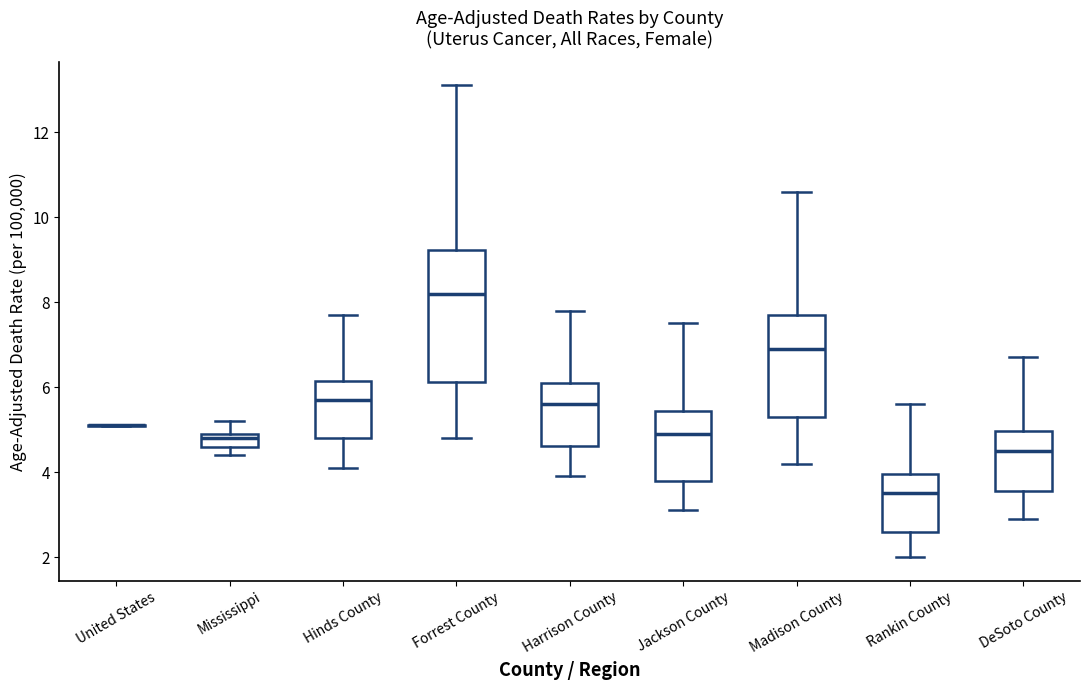

Where does the upper whisker of the box for Forrest County end on the y-axis? The values are not printed on the chart, so give them approximately, as read against the axis.

13.2